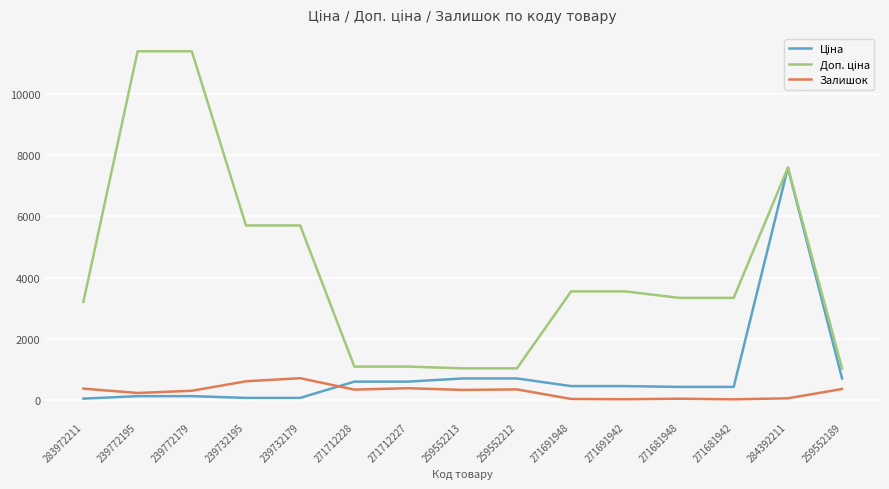

At which category is the sum across all series the highest?

284392211